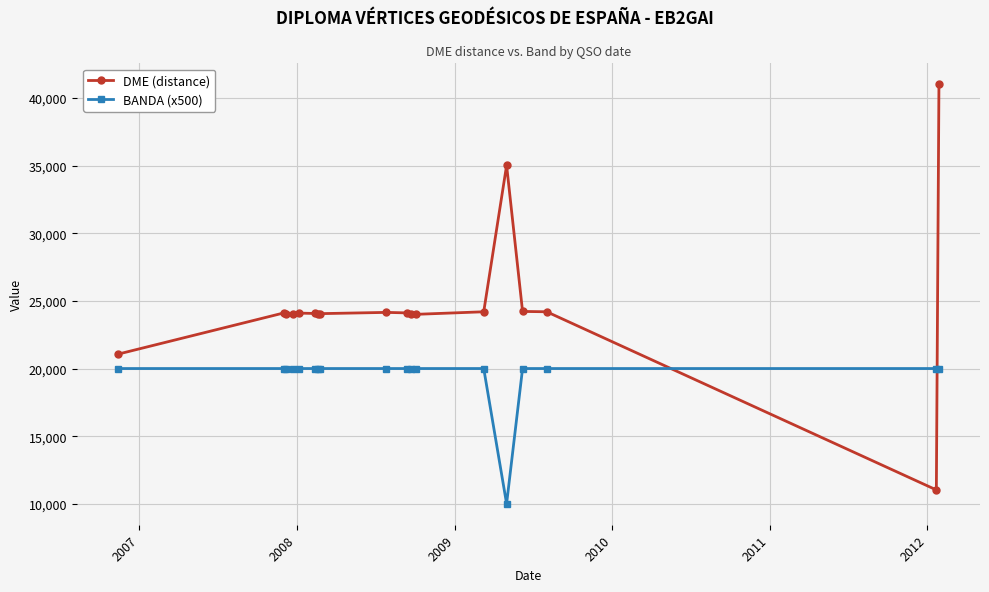

At how many categories does at least one series exceed 12537?

18